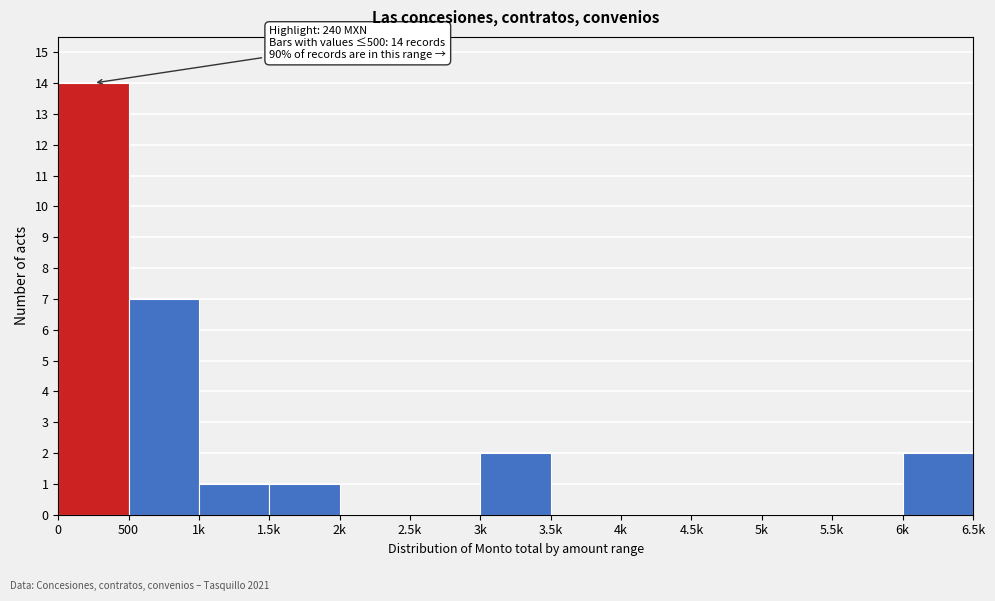

Reading right to left, list all the values displayed in this chart.

6k=2	5.5k=0	5k=0	4.5k=0	4k=0	3.5k=0	3k=2	2.5k=0	2k=0	1.5k=1	1k=1	500=7	0=14